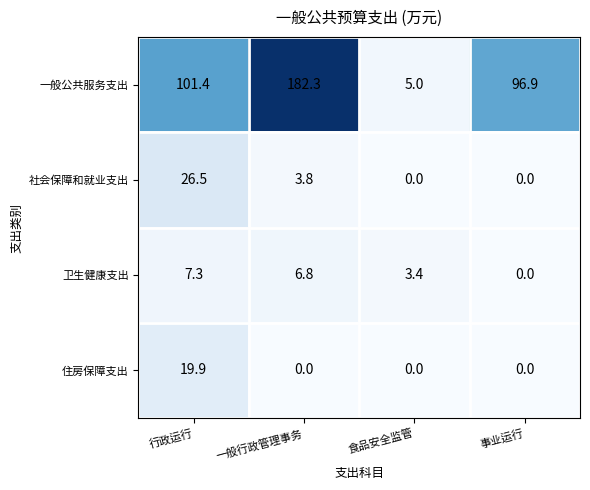

Where is 社会保障和就业支出 nearest to the value 13?

一般行政管理事务